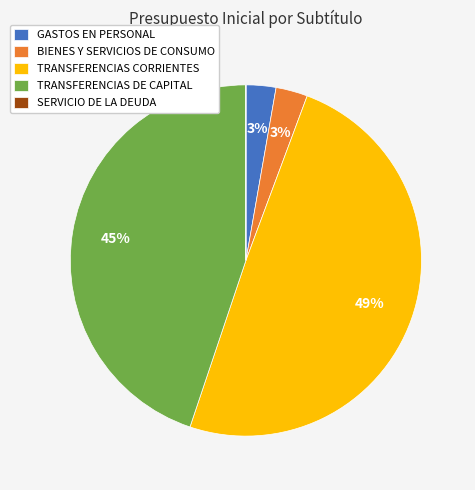

Is there a majority slice in this chart?

No